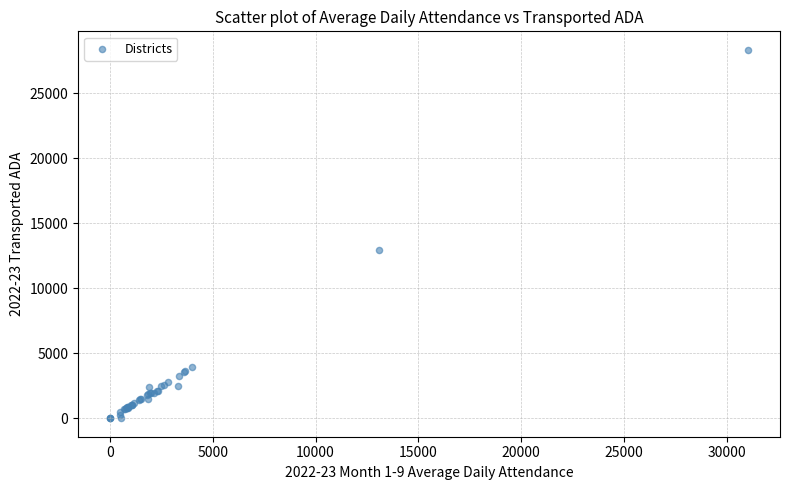

What Y value in the scatter plot is closest to 14161?

12959.7